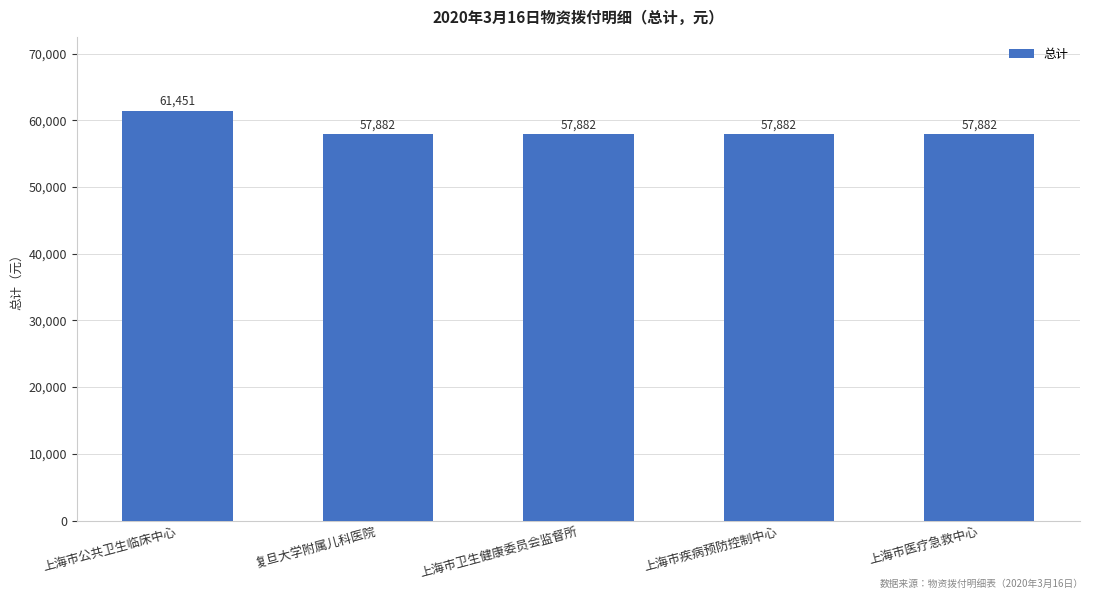

How many data points does each series have?

5